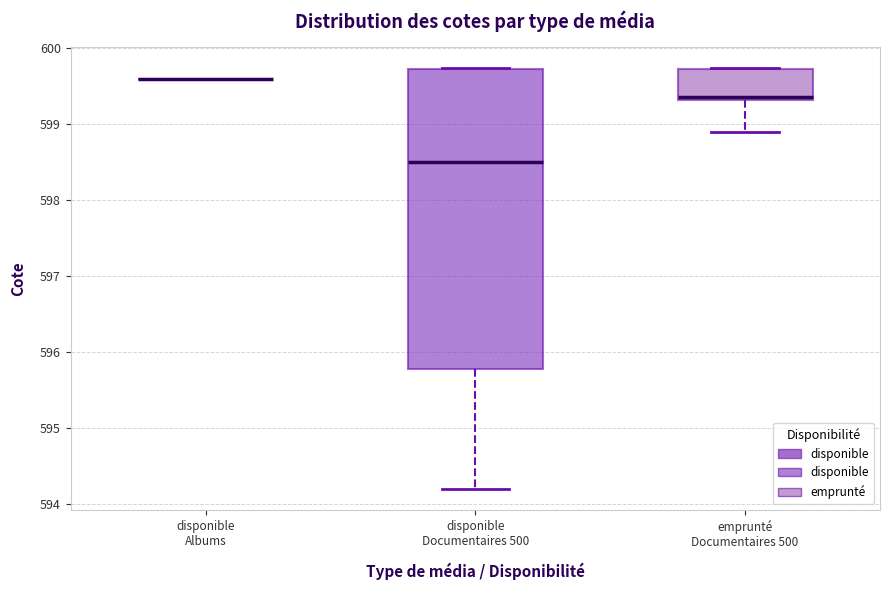

Comparing the boxes themselves (not the whiskers), which one is the tallest?

disponible Documentaires 500